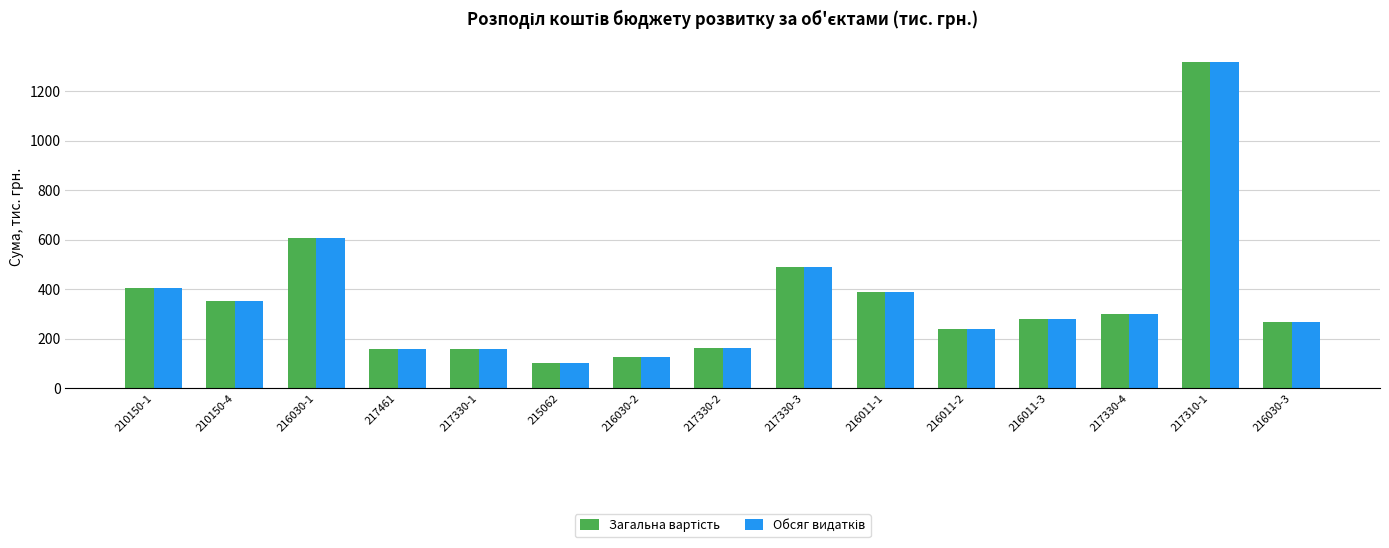

At which category does the chart reach its peak across all series?

217310-1